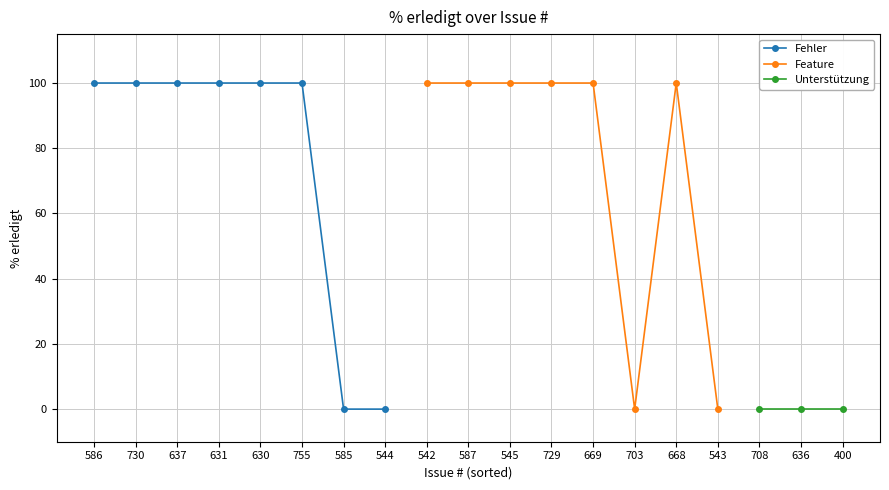

The value of Fehler at 637 is 100. True or false?

True